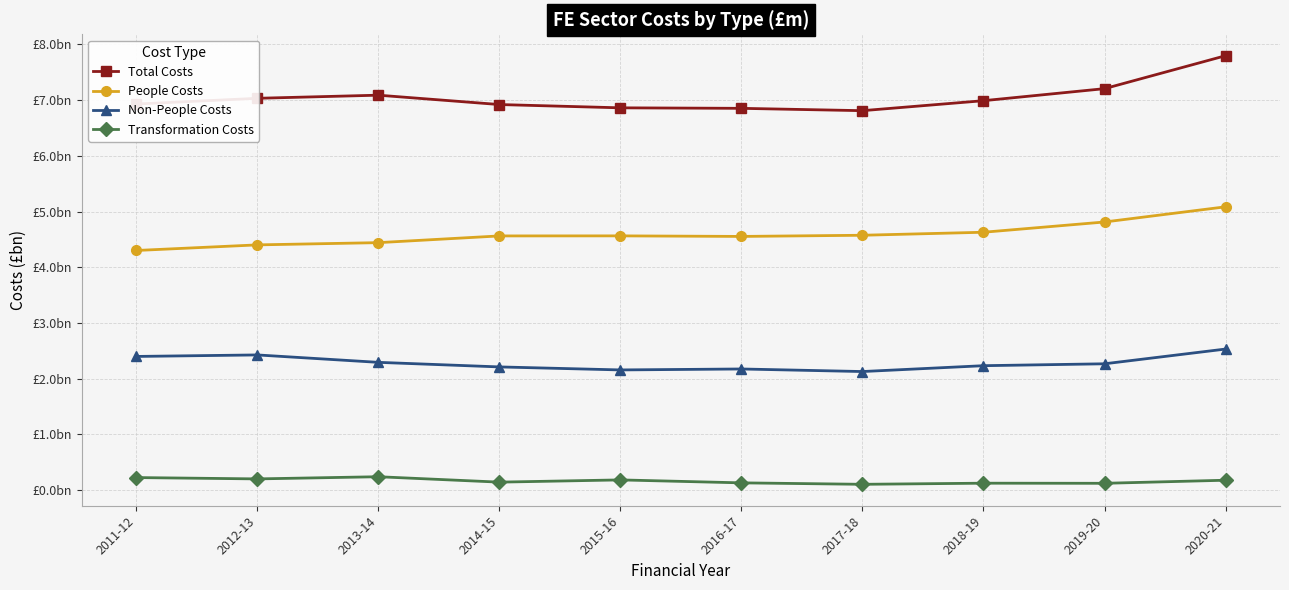

What is the label of the 4th point from the left?

2014-15